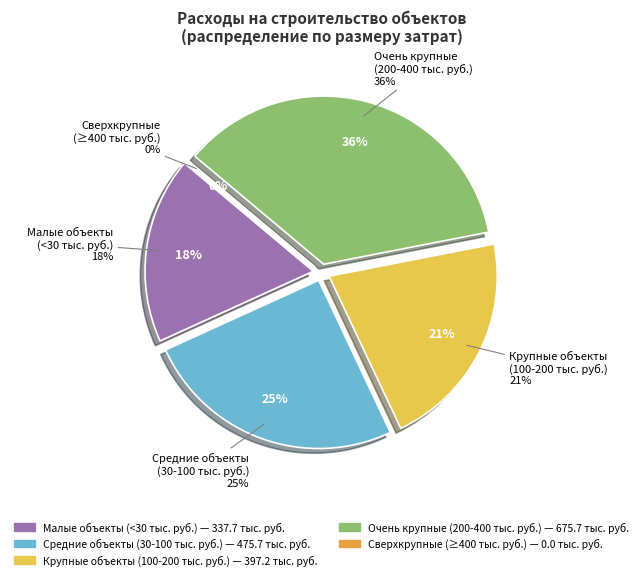

Does 2021 account for over 50% of the chart?

No